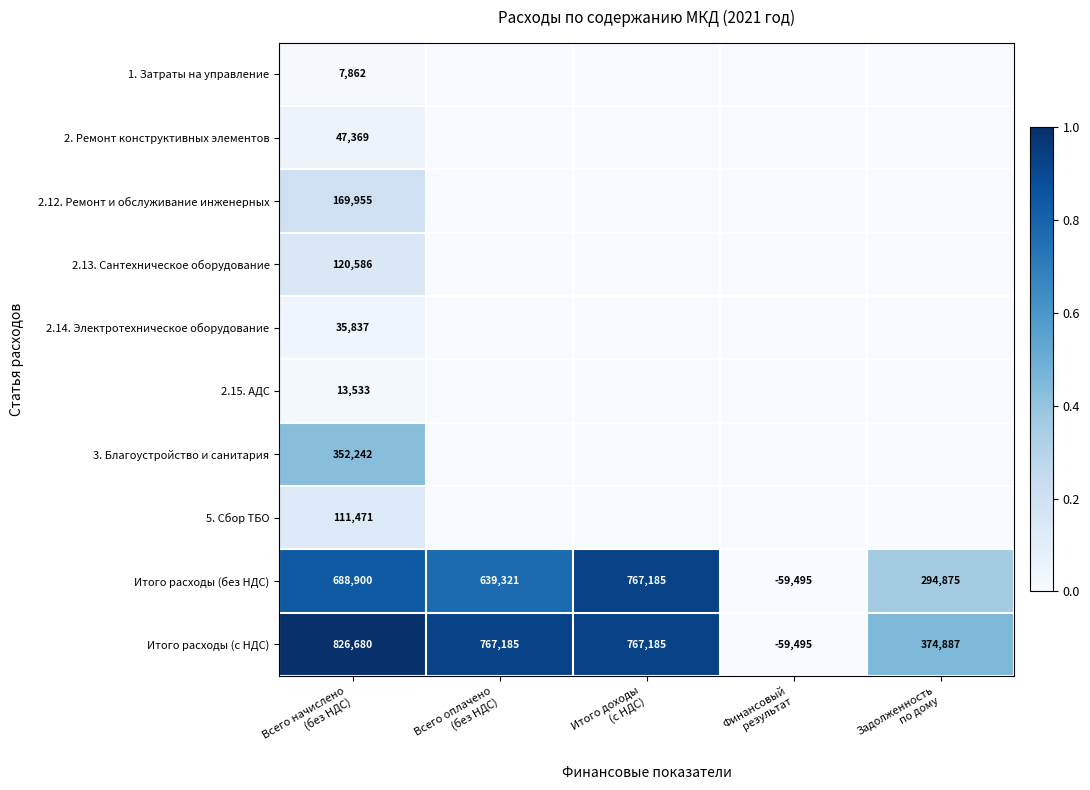

What is the highest value of the Итого расходы (без НДС) series?

767185